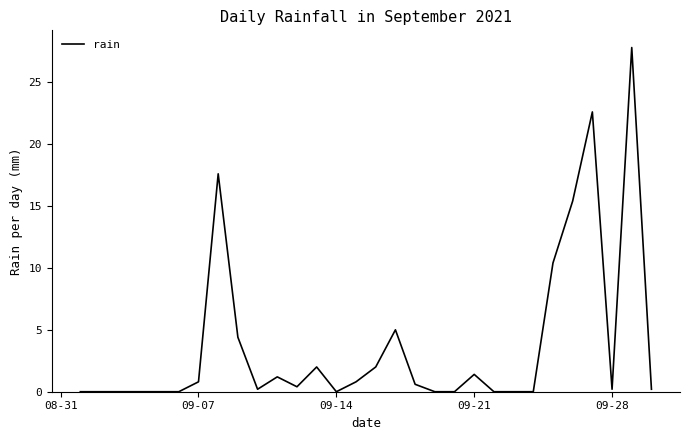

What is the difference between the maximum and minimum values?

27.8